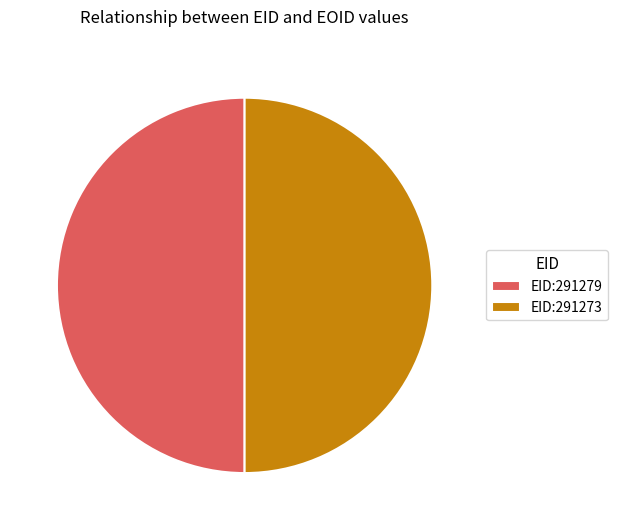

Is the sum of EID:291279 and EID:291273 greater than half?

Yes